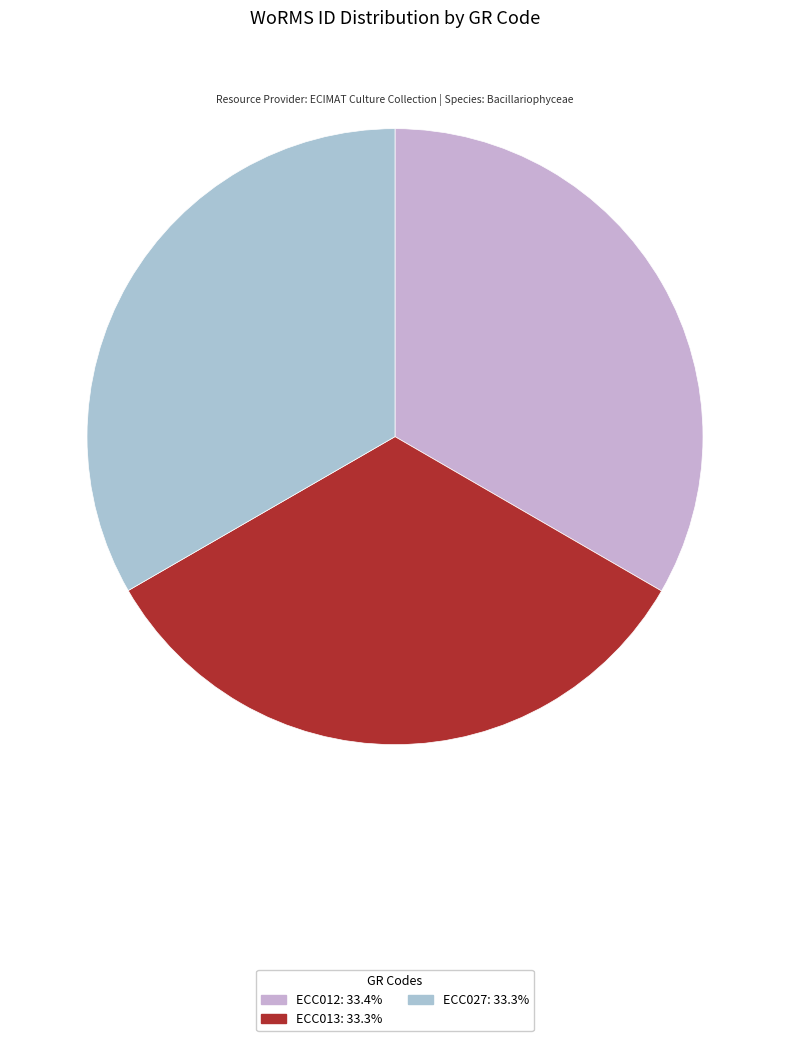

Is ECC013 the majority of the pie?

No